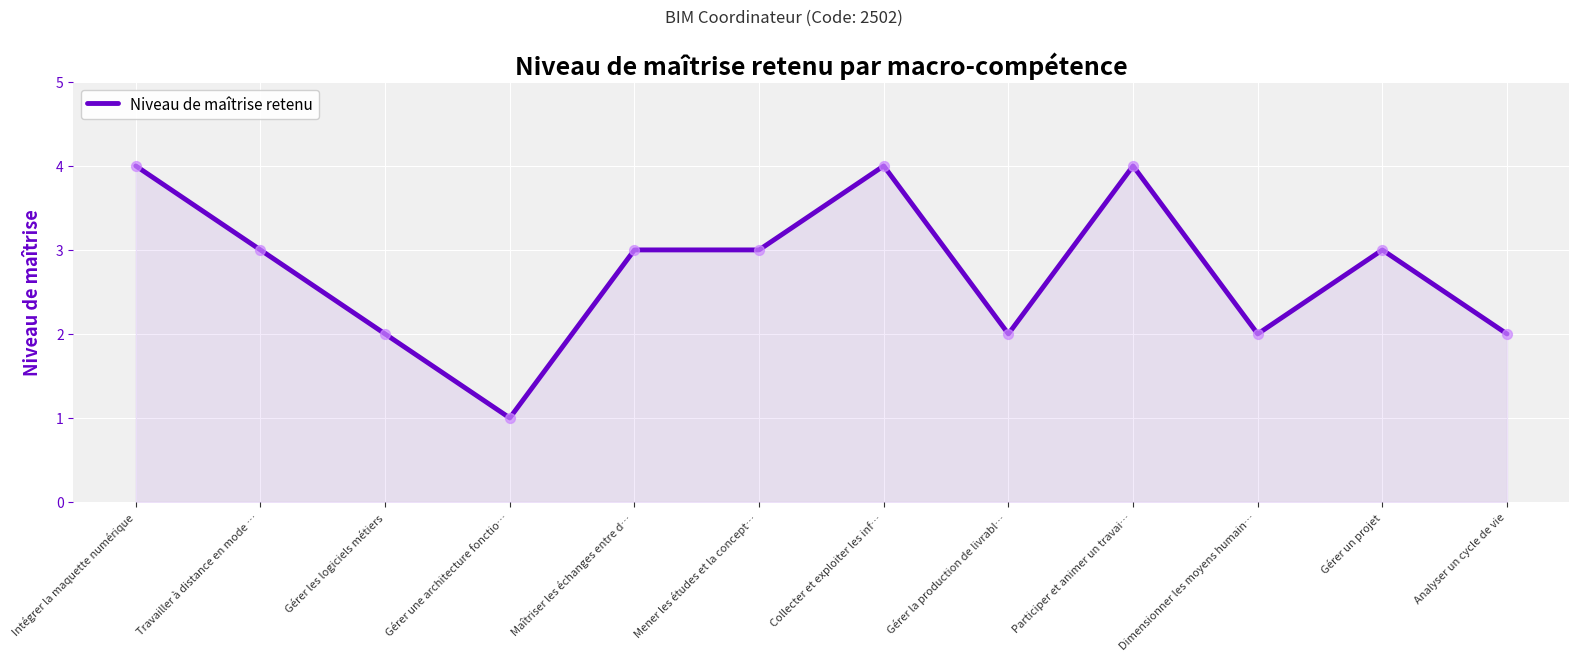

What is the ratio of the value at Mener les études et la concept… to the value at Gérer la production de livrabl…?

1.5